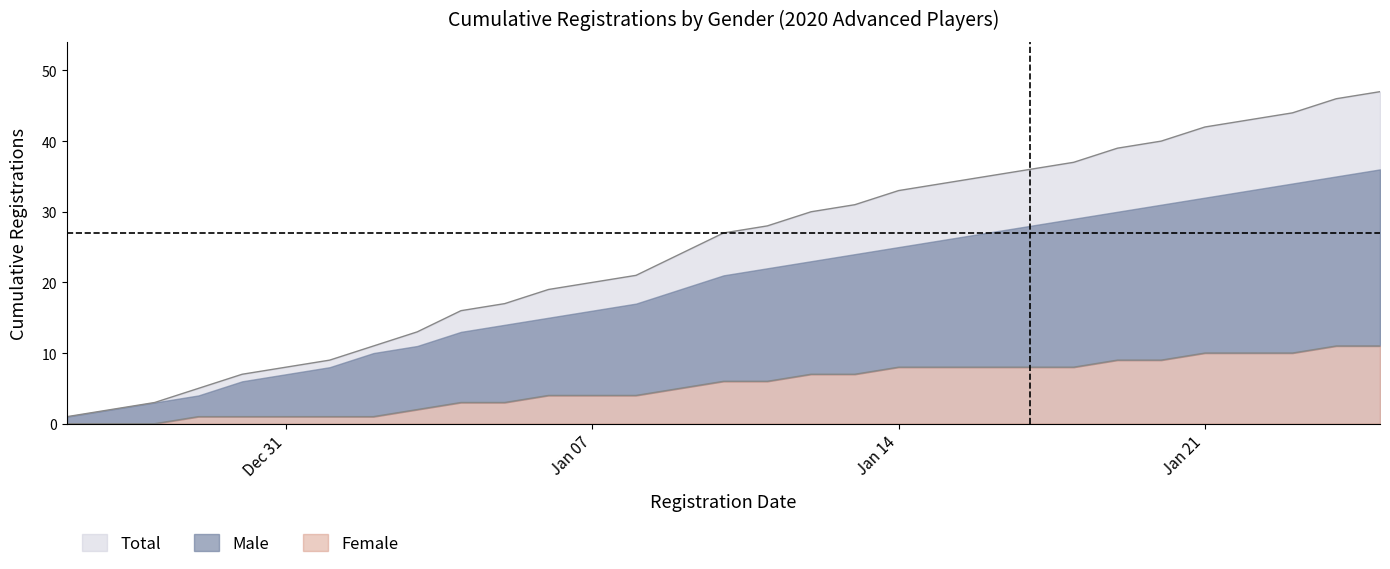

At how many categories does at least one series exceed 12?

23